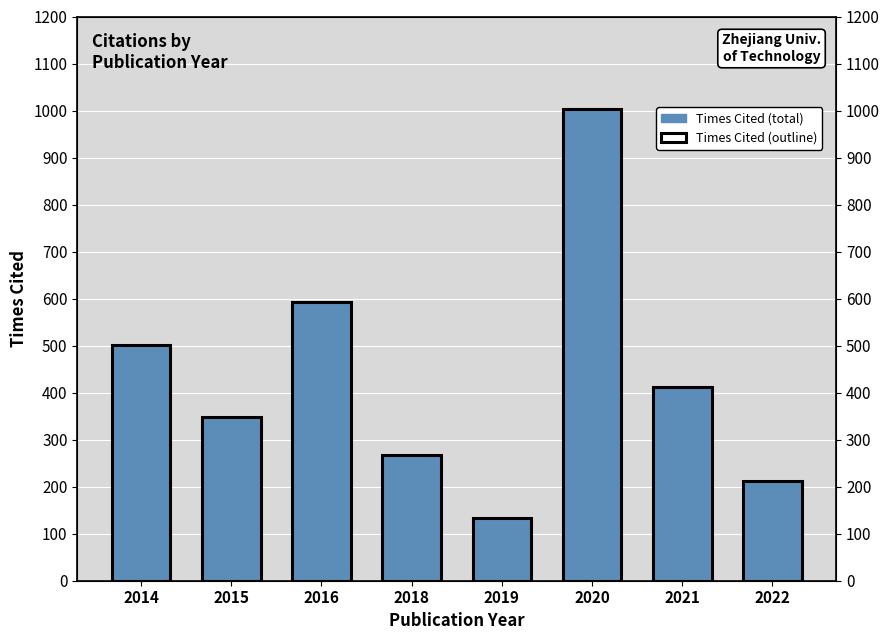

What value does the Times Cited (total) series have at 2016, to the nearest 100?

600